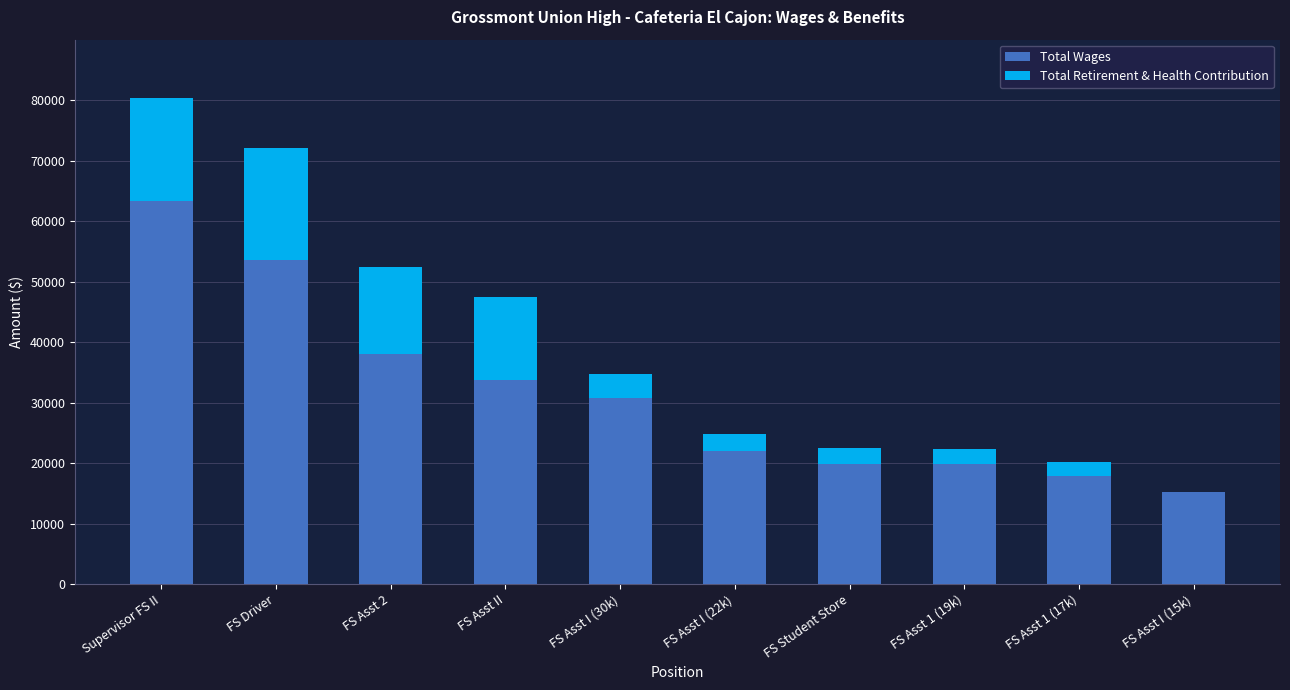

Are the bars grouped side by side (vs. stacked)?

No